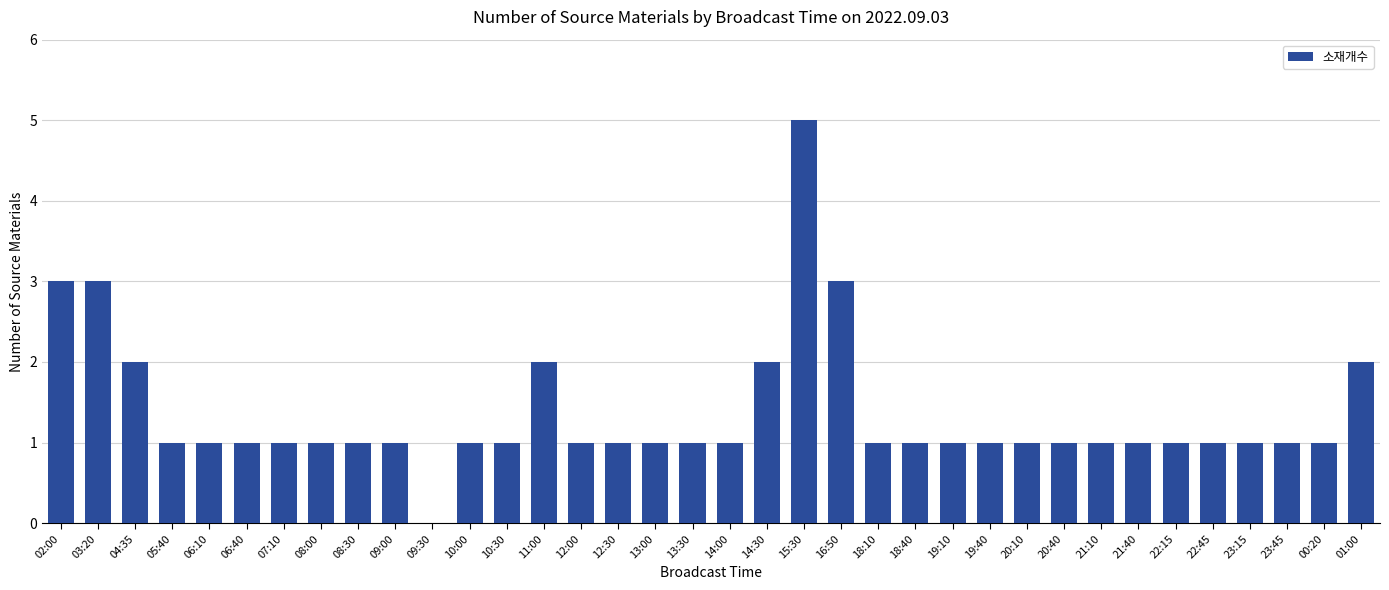

Between 01:00 and 13:30, which is larger?

01:00